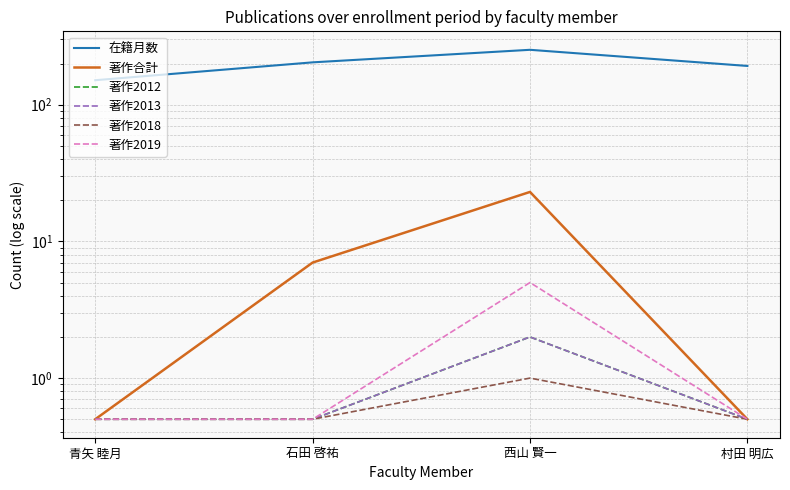

What is the value of the 著作2018 point at the 1st from the left?

0.5